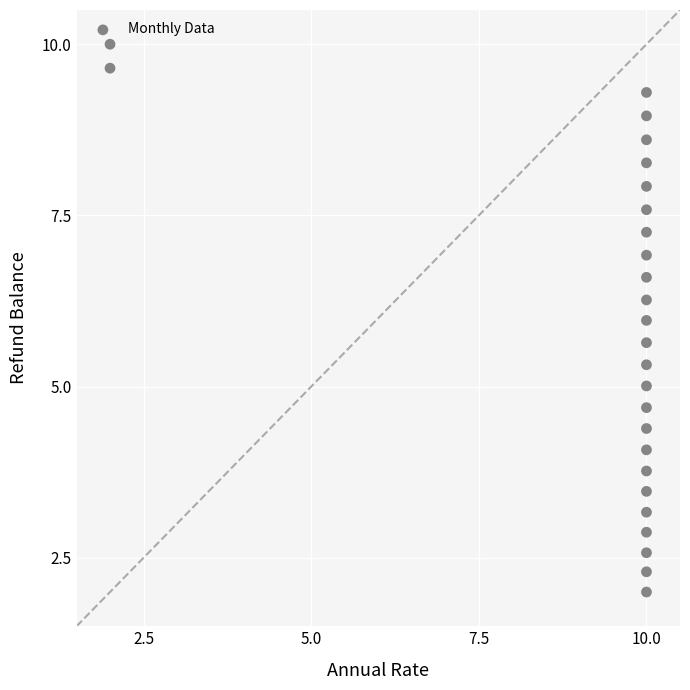

What is the range of X values (max minus min)?

8.0